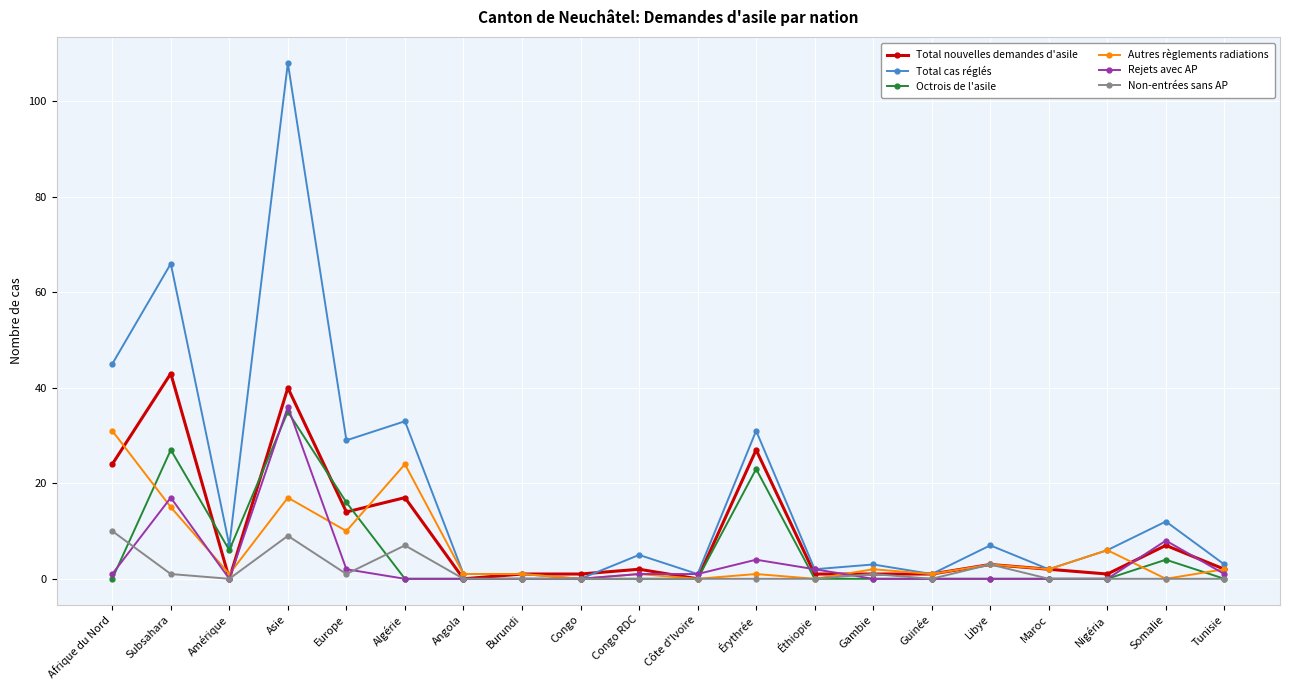

Where is the first local minimum for Rejets avec AP?

Amérique